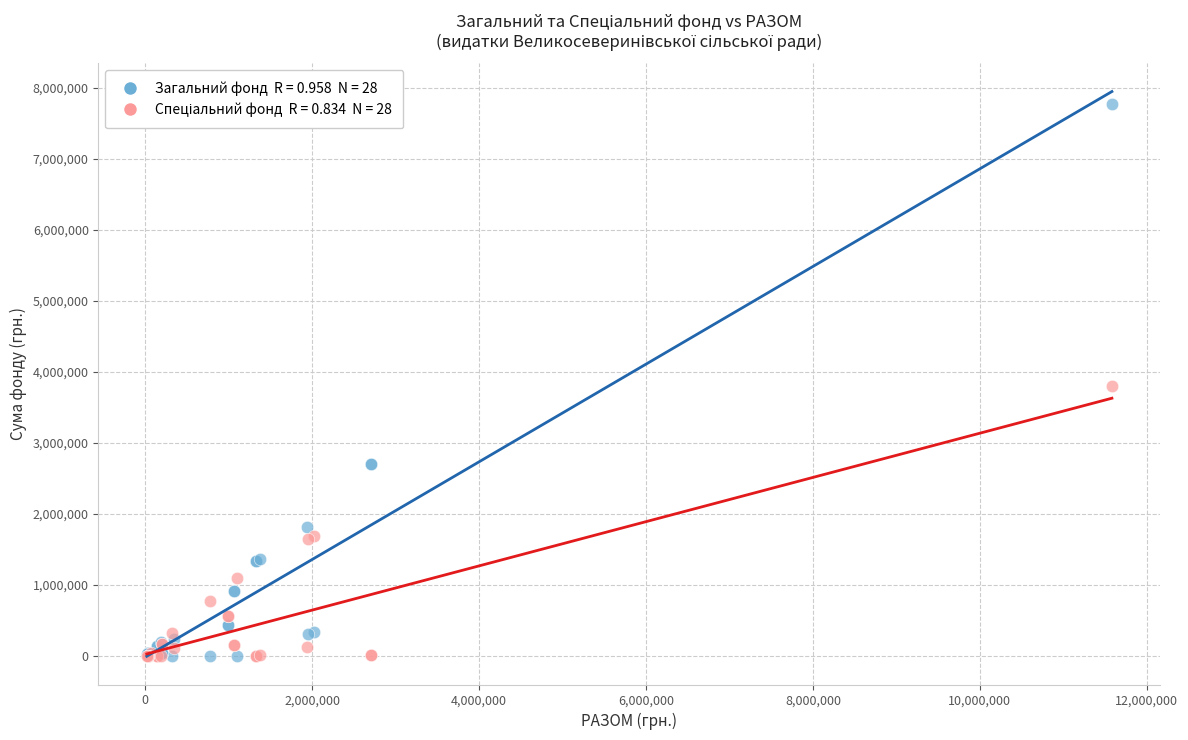

Across all series, what Y value is closest to 3890380?

3800856.9